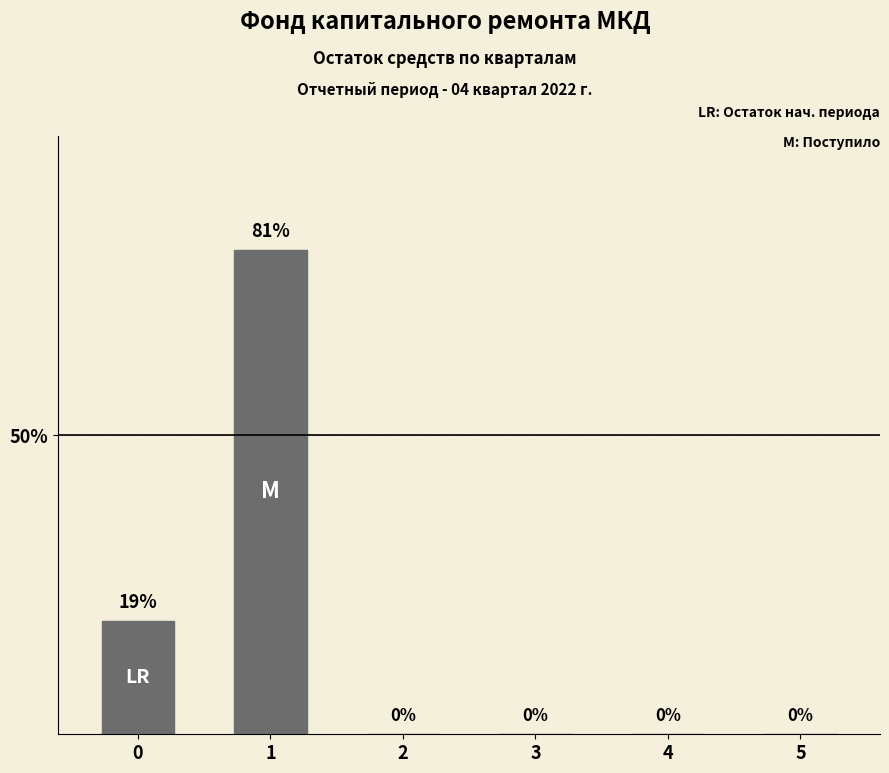

The chart shows a value of 19 at 0. True or false?

True